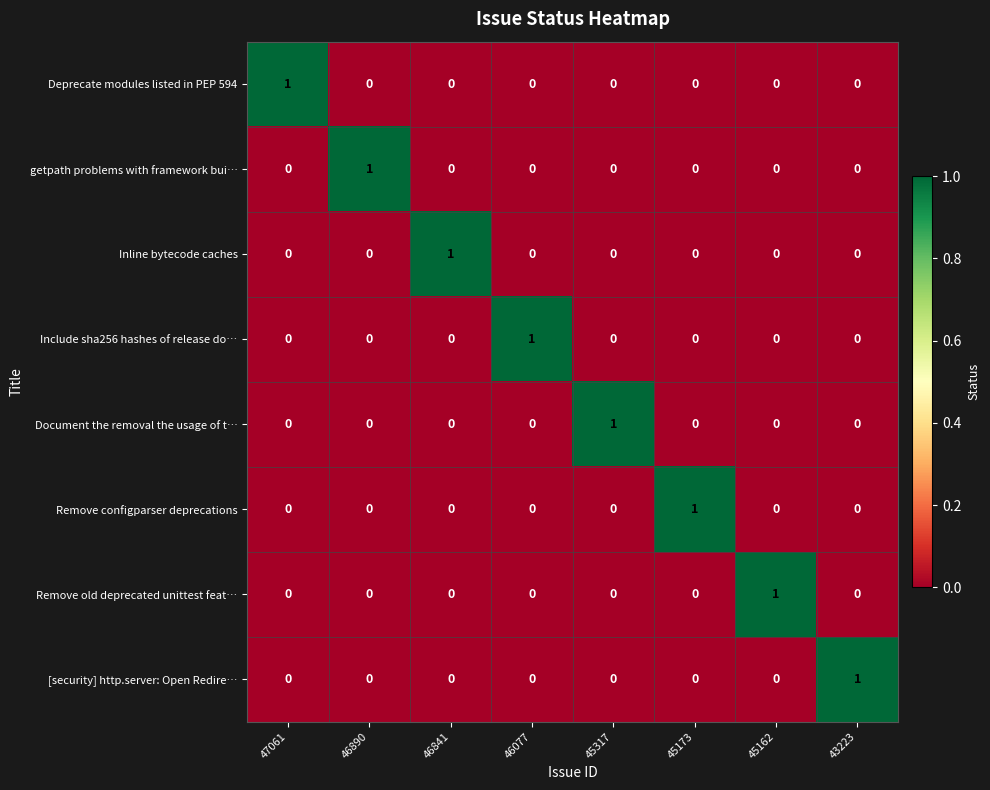

The Inline bytecode caches series shows 0 at 45317. True or false?

True